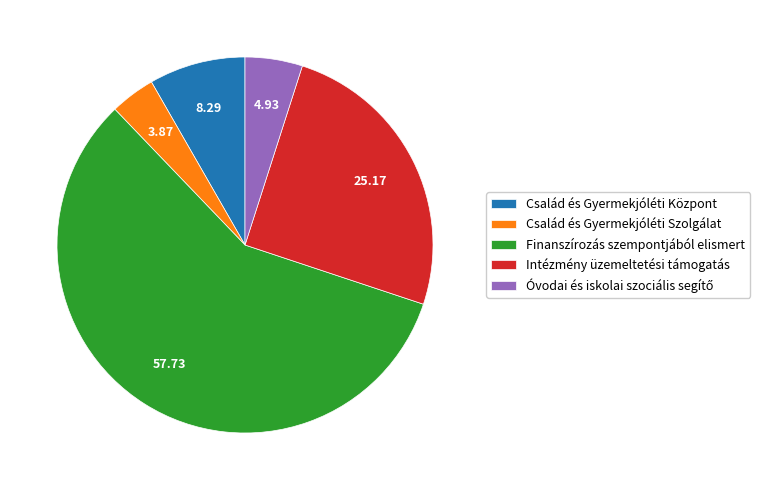

How many slices are in this pie chart?

5